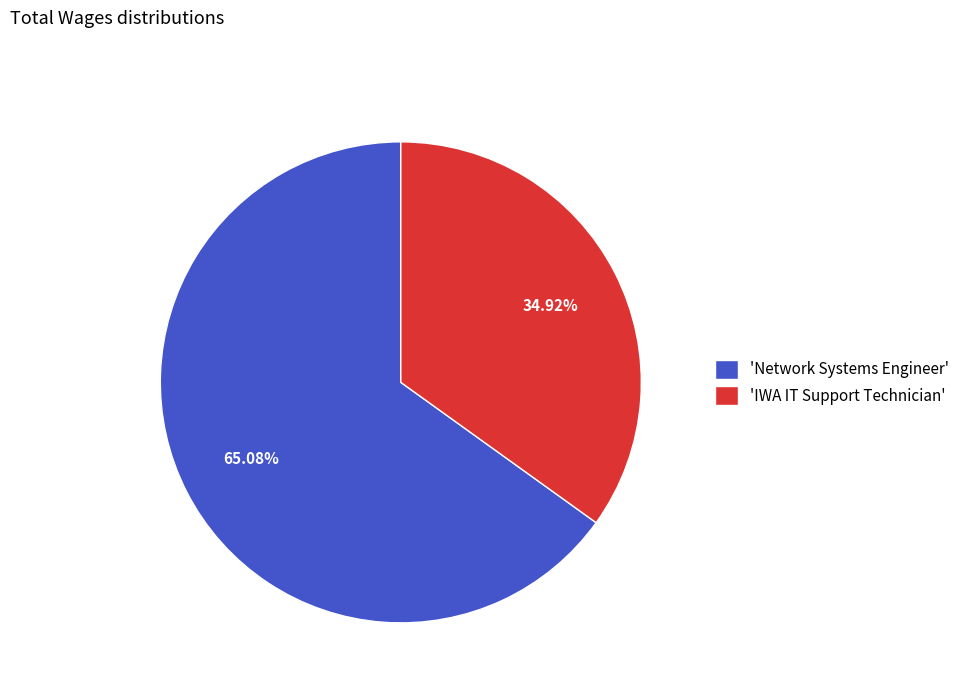

Rank the categories by value from lowest to highest.

'IWA IT Support Technician', 'Network Systems Engineer'